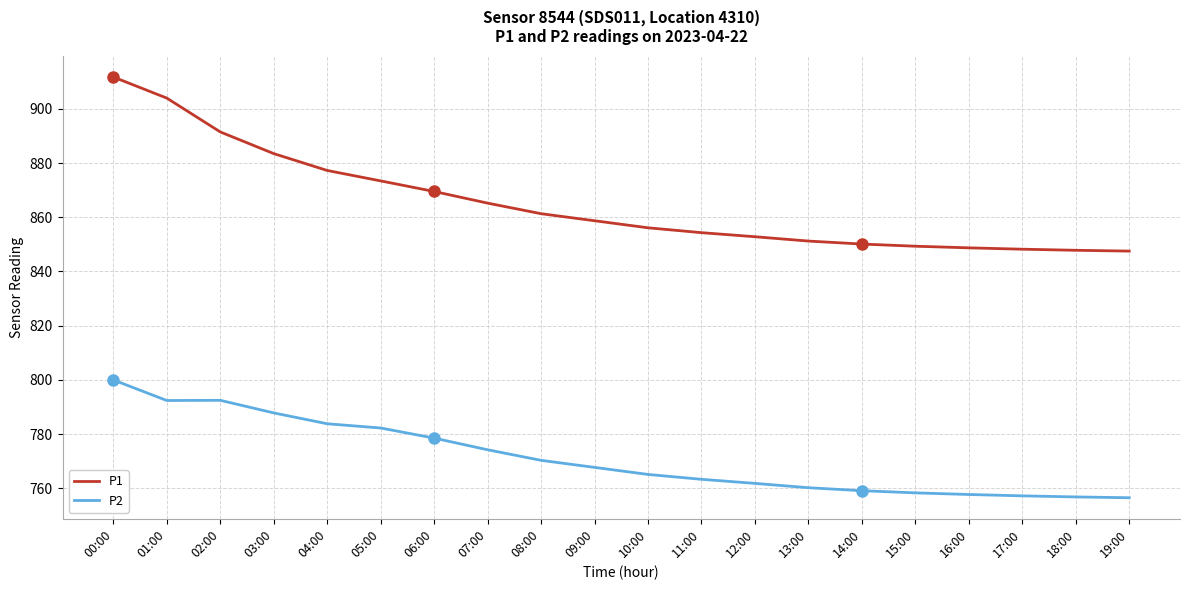

Read the P1 value at 13:00.

851.2